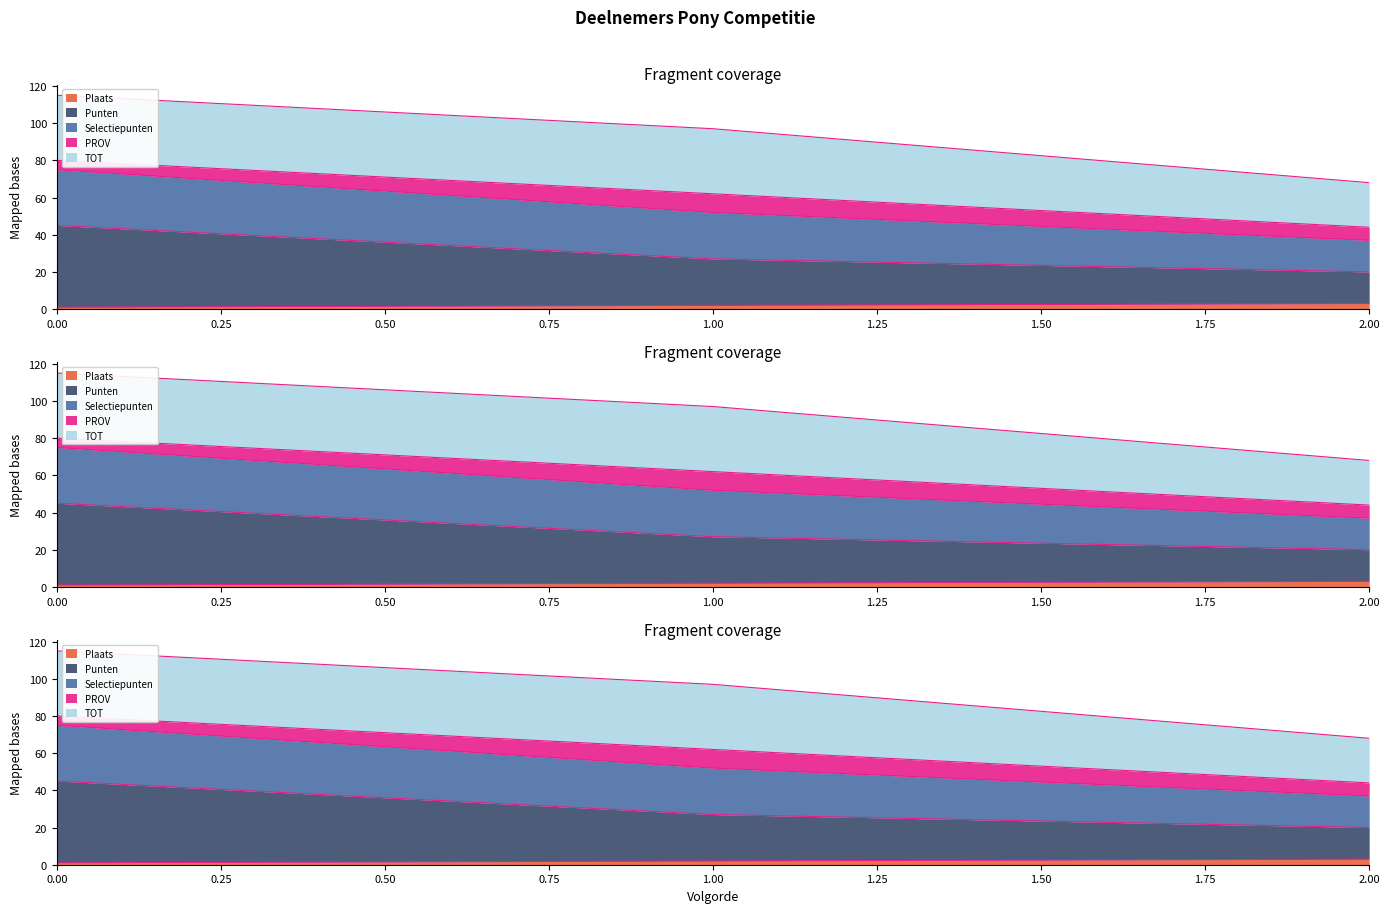

Read the Plaats value at 2.

3